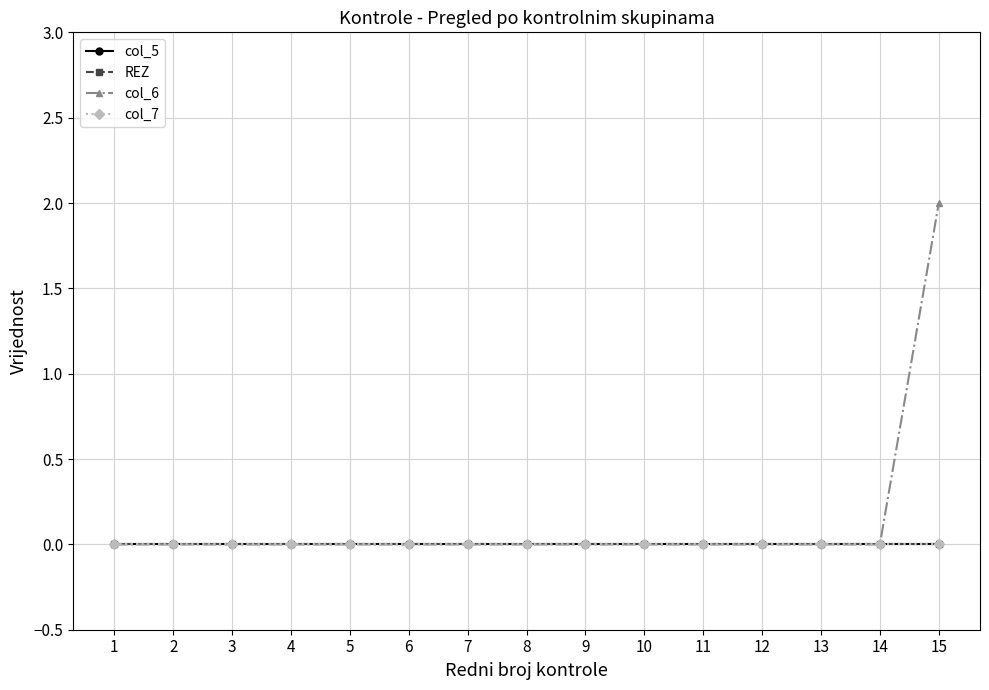

Which category has the highest value across all series?

15